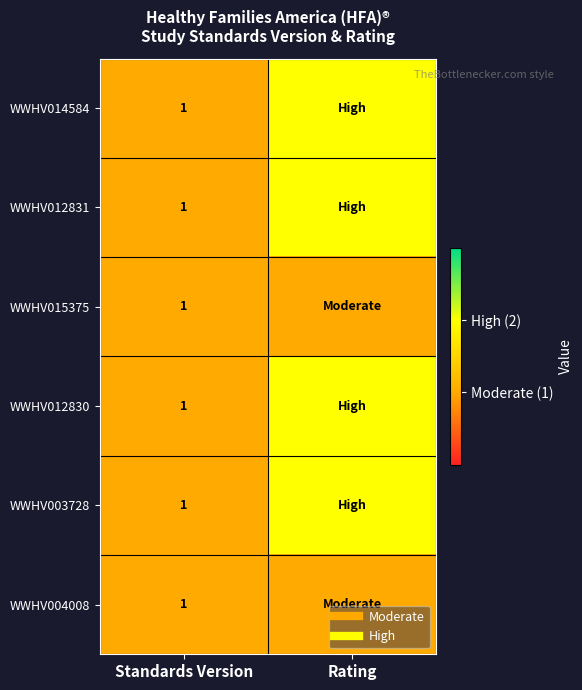

At how many categories does at least one series exceed 1?

1